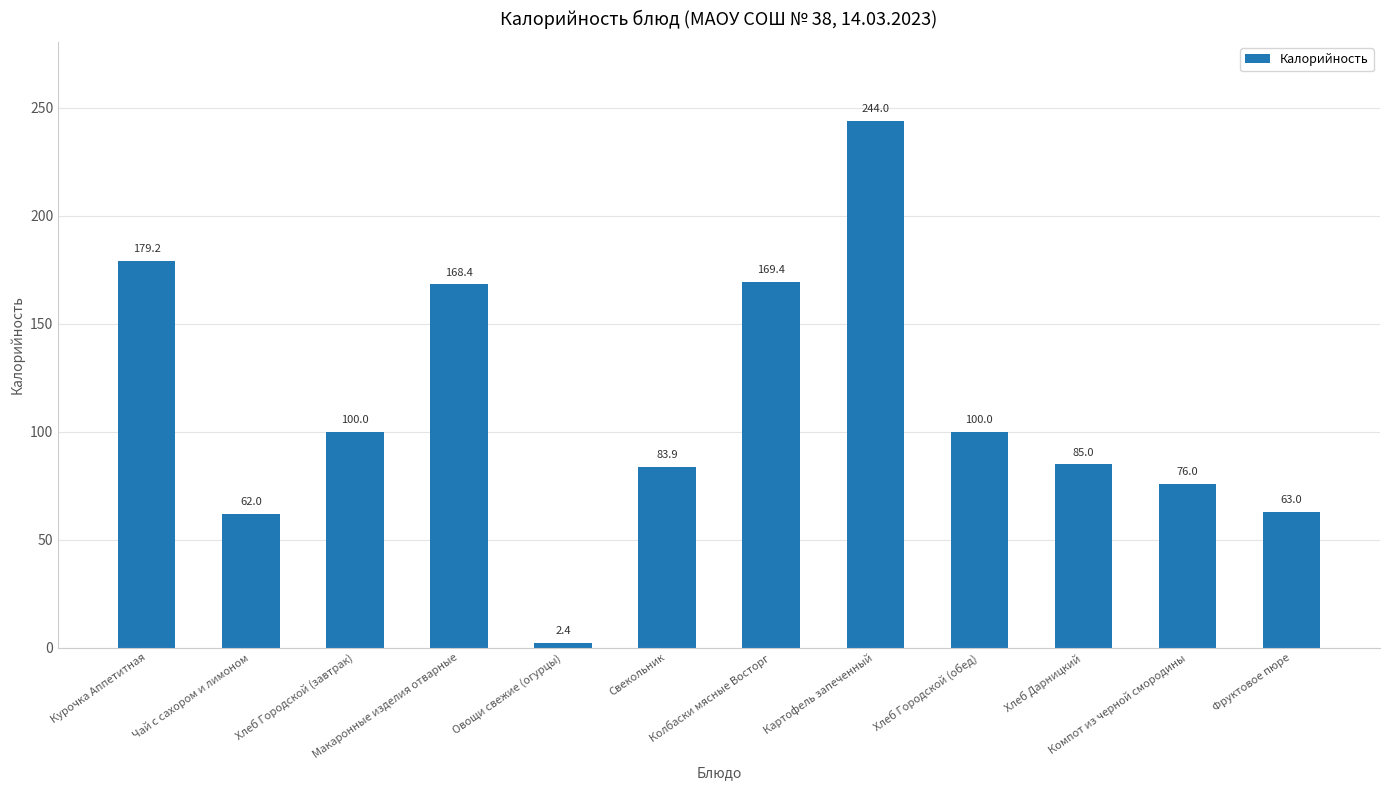

Are the bars horizontal?

No